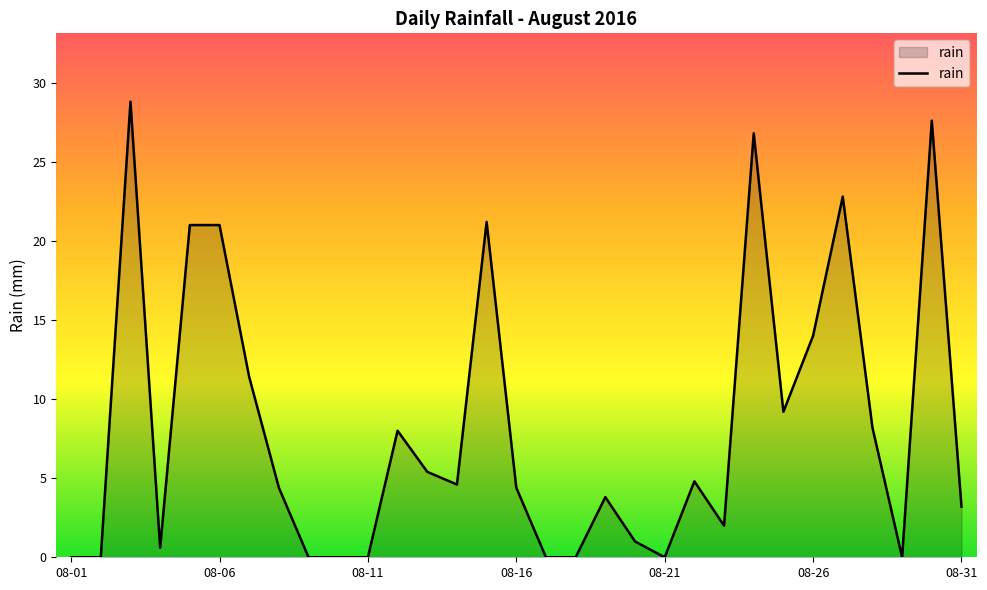

Count the number of values greater than 4.

17